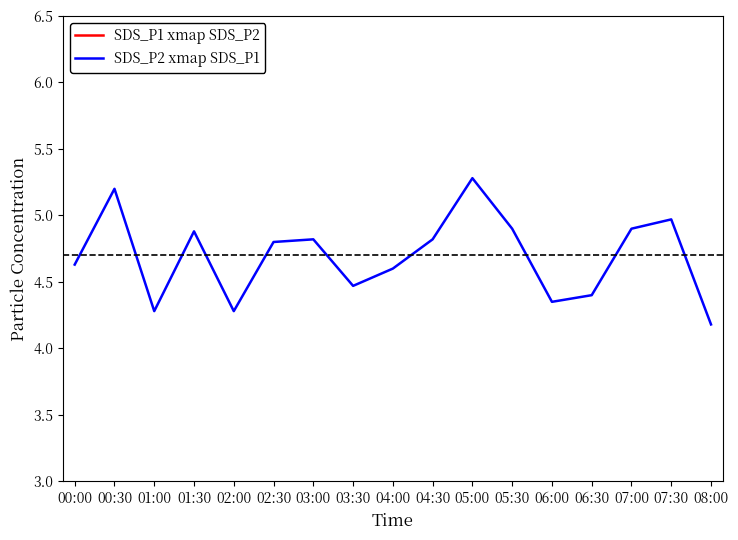

What is the sum of all SDS_P1 xmap SDS_P2 values?

201.2